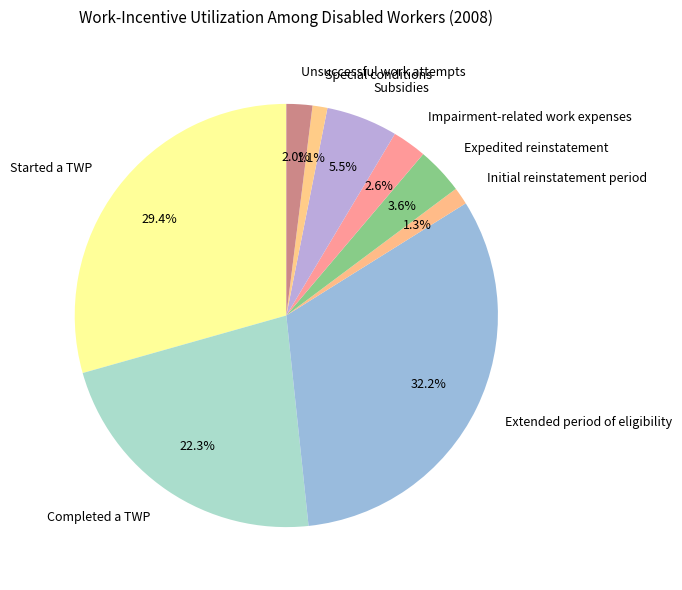

To the nearest percent, what is the difference between the Completed a TWP and Unsuccessful work attempts slice percentages?

20%